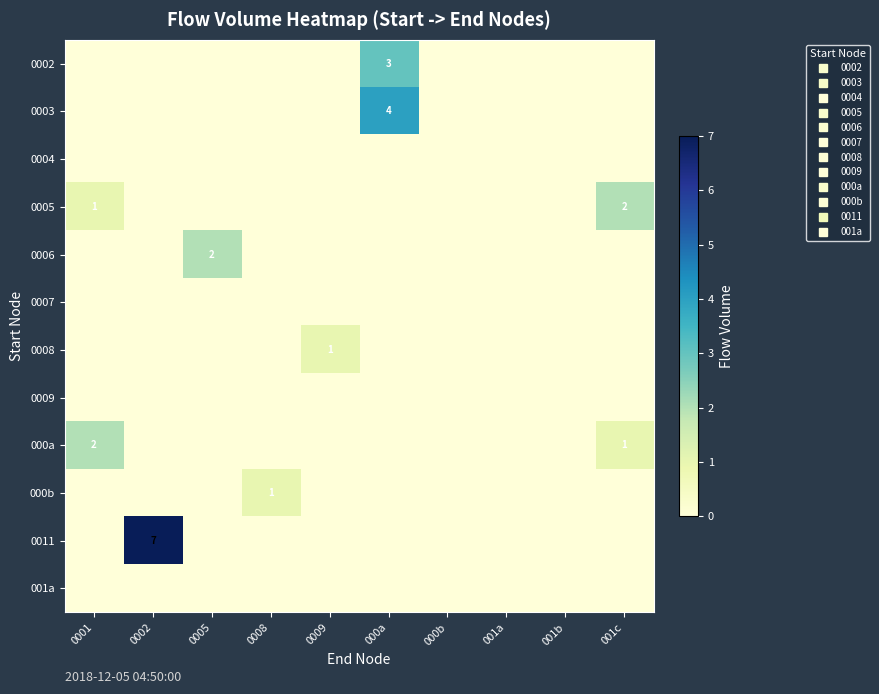

Which series has the largest range (max minus min)?

0011